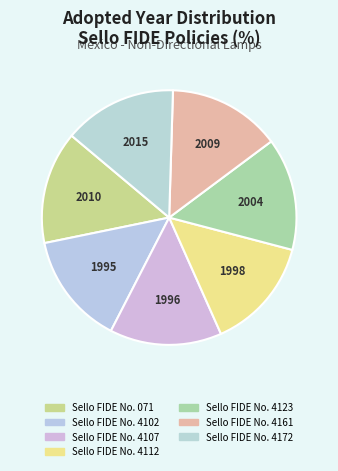

Combined, do Sello FIDE No. 4161 and Sello FIDE No. 4102 account for over 50%?

No